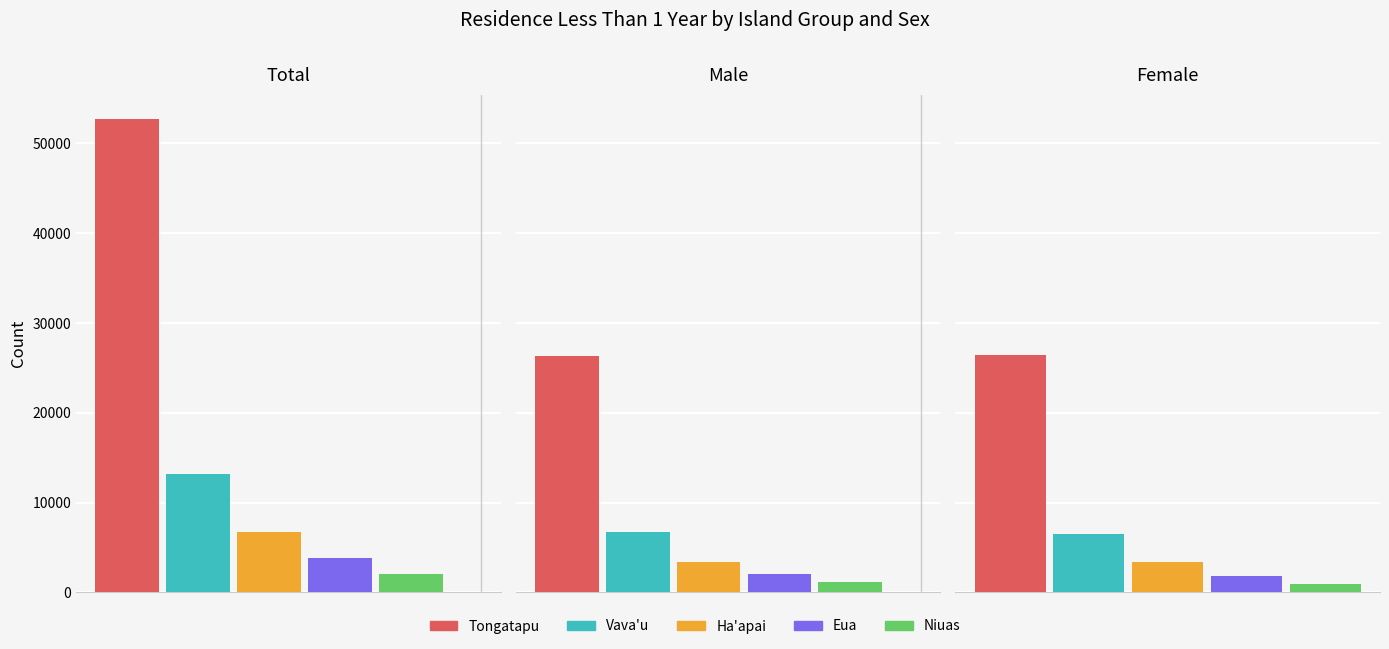

Rank the categories by Niuas value from highest to lowest.

Total, Male, Female